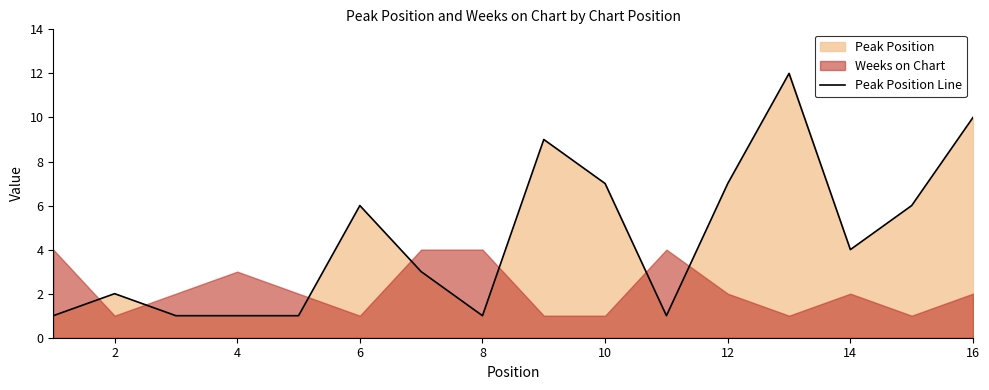

What is the maximum value shown in the chart?

12